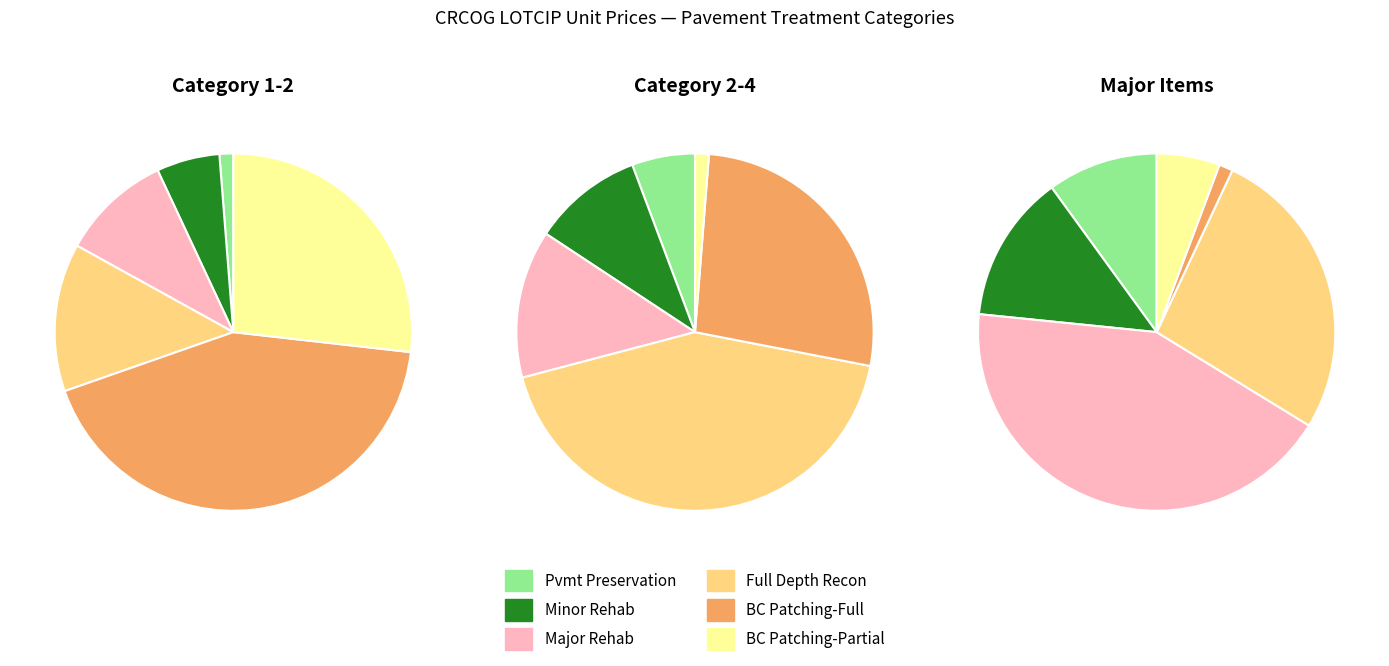

What percentage is the Minor Rehabilitation slice, to the nearest percent?

6%